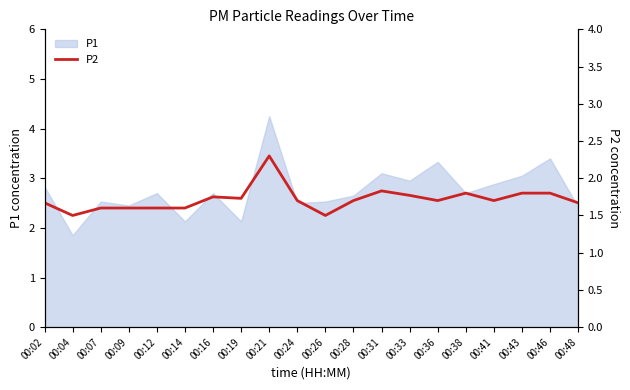

The P1 series shows 3.0 at 00:43. True or false?

True